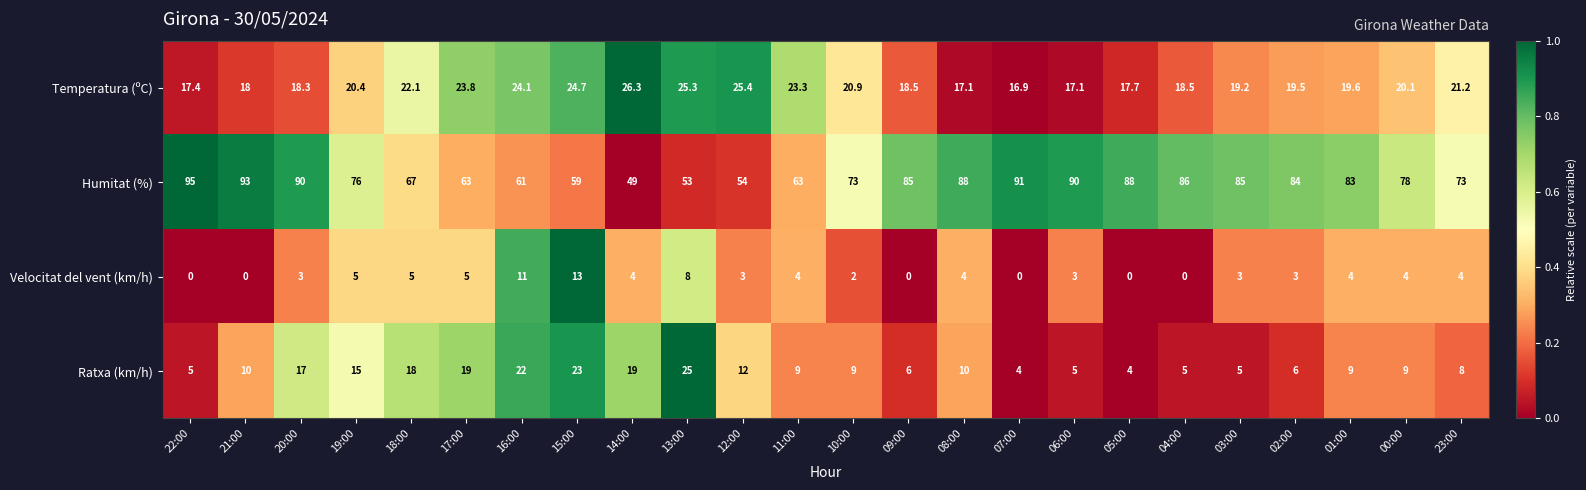

Between 18:00 and 12:00, which series saw the biggest shift?

Humitat (%)